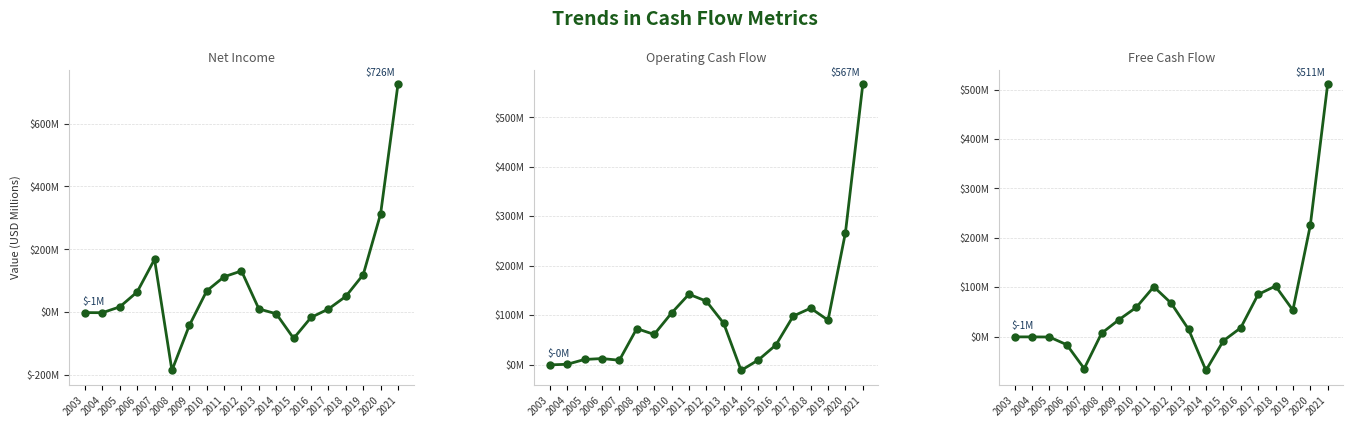

What is the spread (max minus min) of values at 2007?

233.2